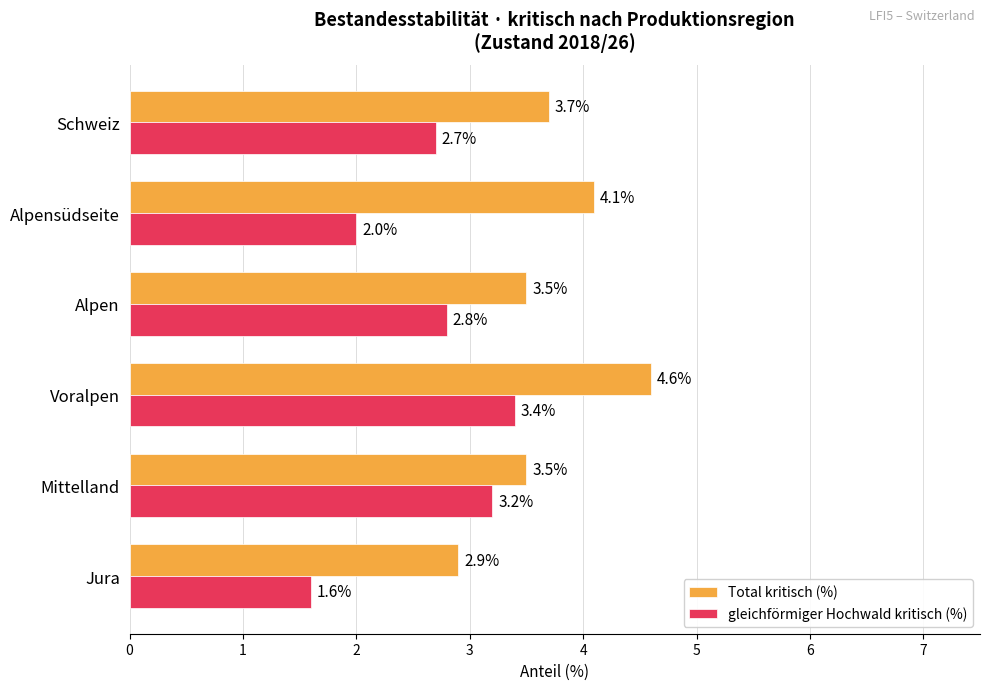

What is the smallest value displayed?

1.6